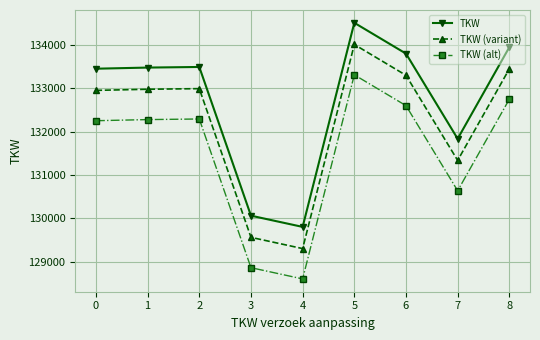

True or false: TKW and TKW (alt) intersect in this chart.

False